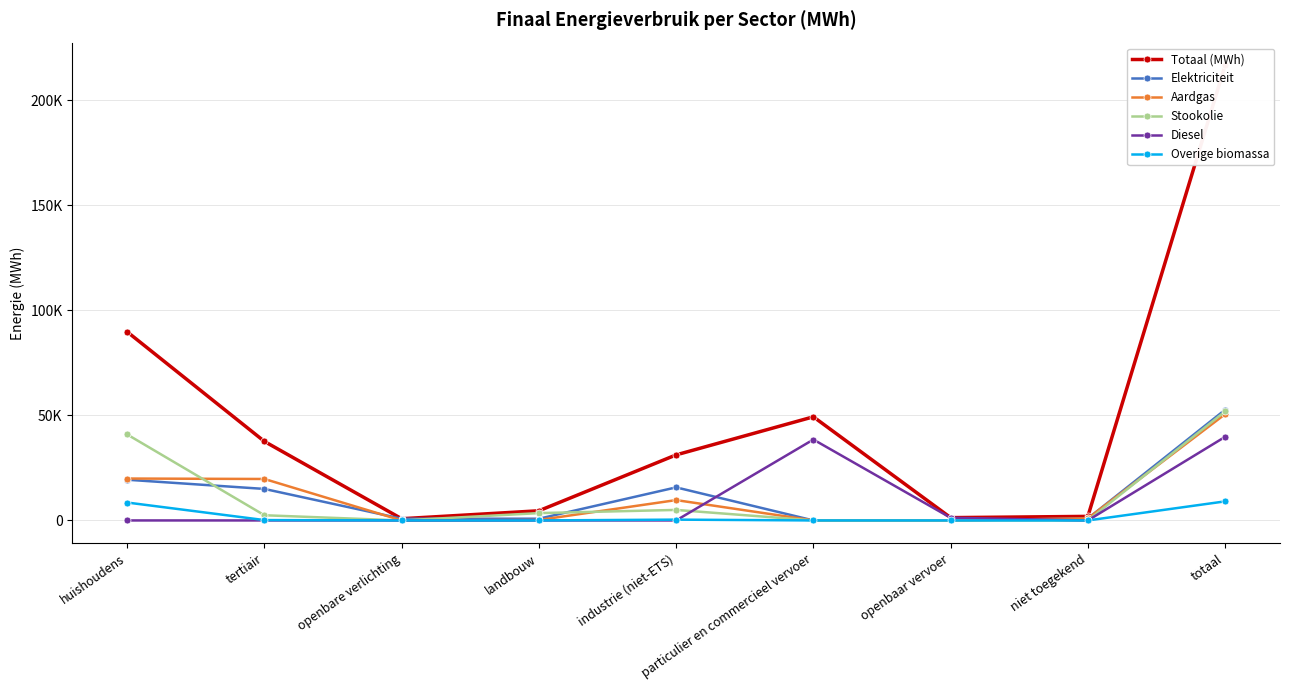

What is the average value of the Totaal (MWh) series?

48139.5